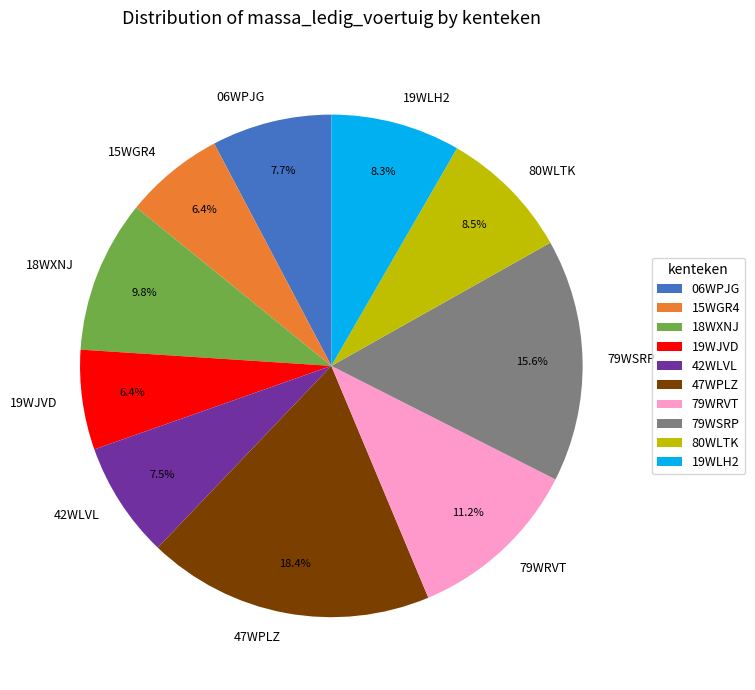

Which category has the biggest portion of the pie?

47WPLZ